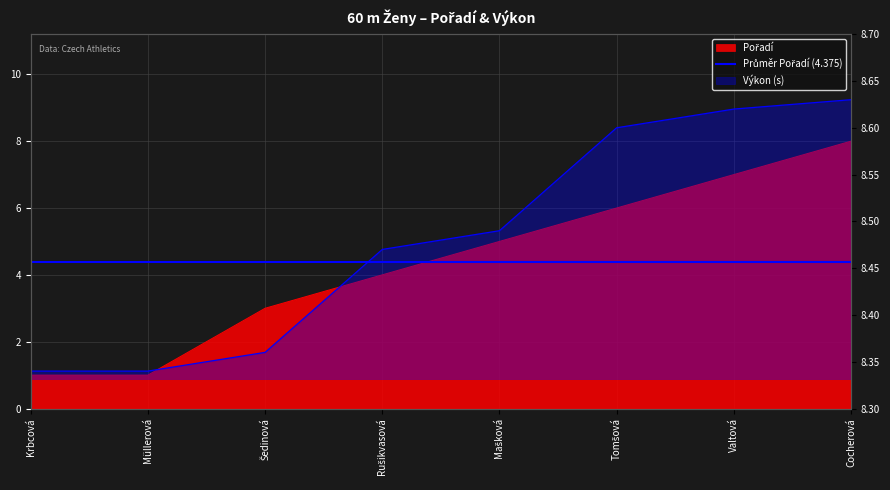

What is the value of the Pořadí point at the 5th from the left?

5.0